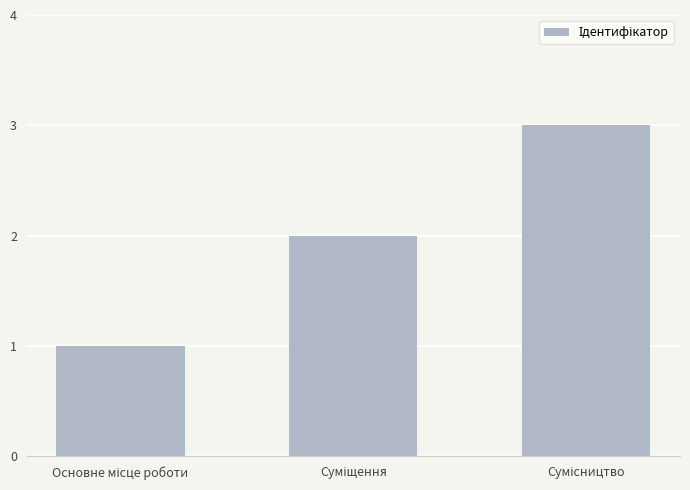

How many categories are shown in the chart?

3